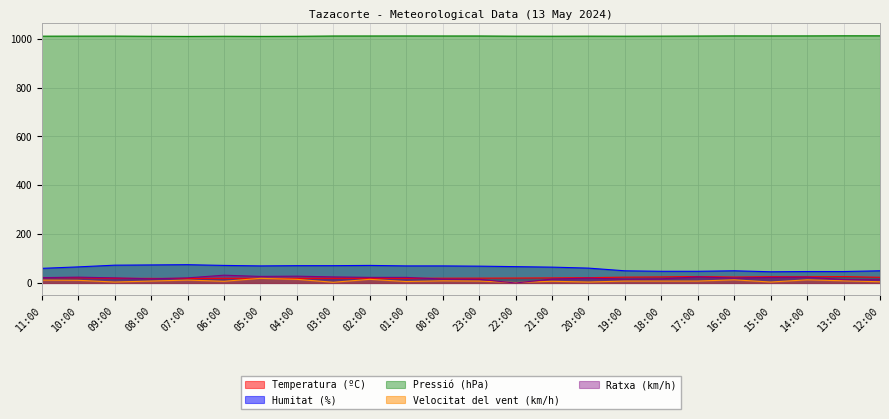

Is it true that Velocitat del vent (km/h) equals 13.0 at 14:00?

True